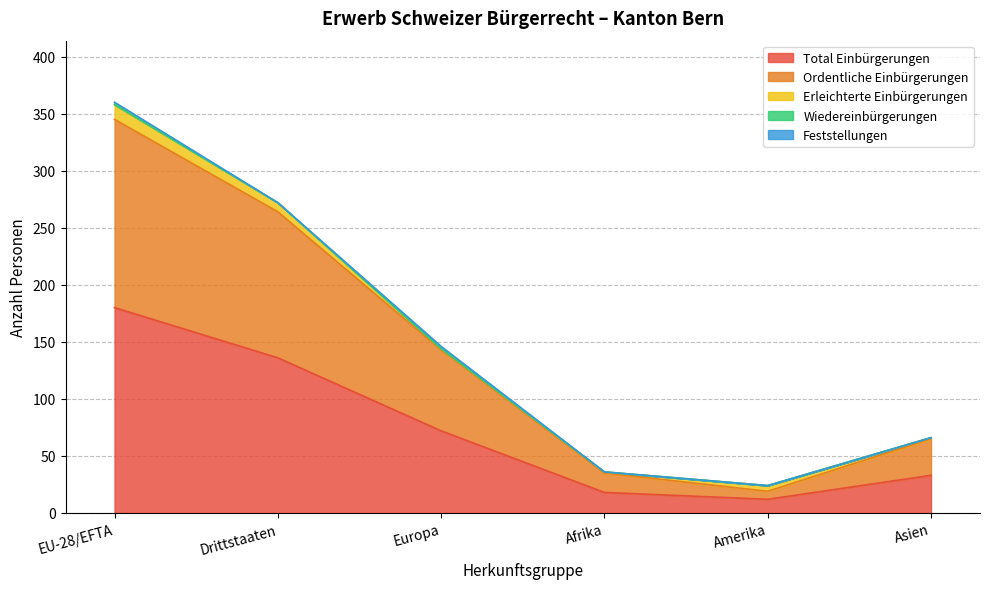

What is the maximum value for Feststellungen?

2